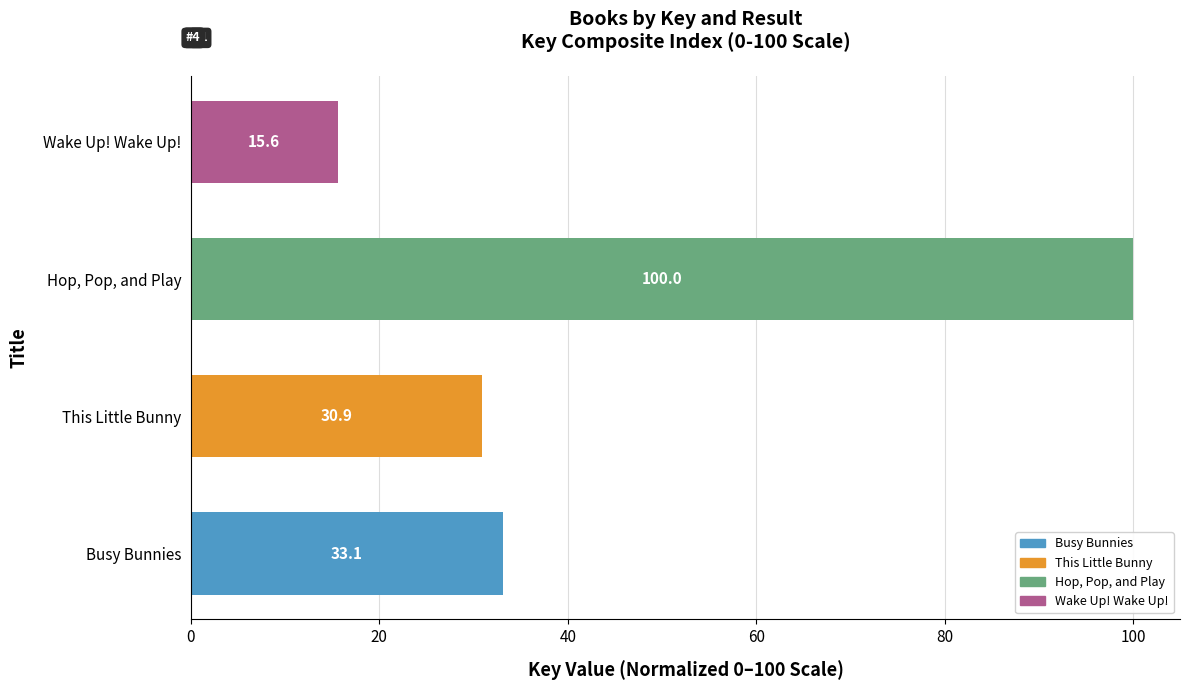

What is the difference between the values at Wake Up! Wake Up! and Busy Bunnies?

17.6